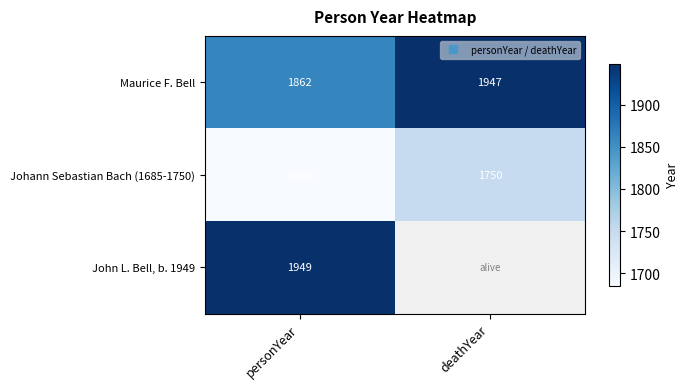

What is the difference between the maximum and minimum values in the Johann Sebastian Bach (1685-1750) series?

65